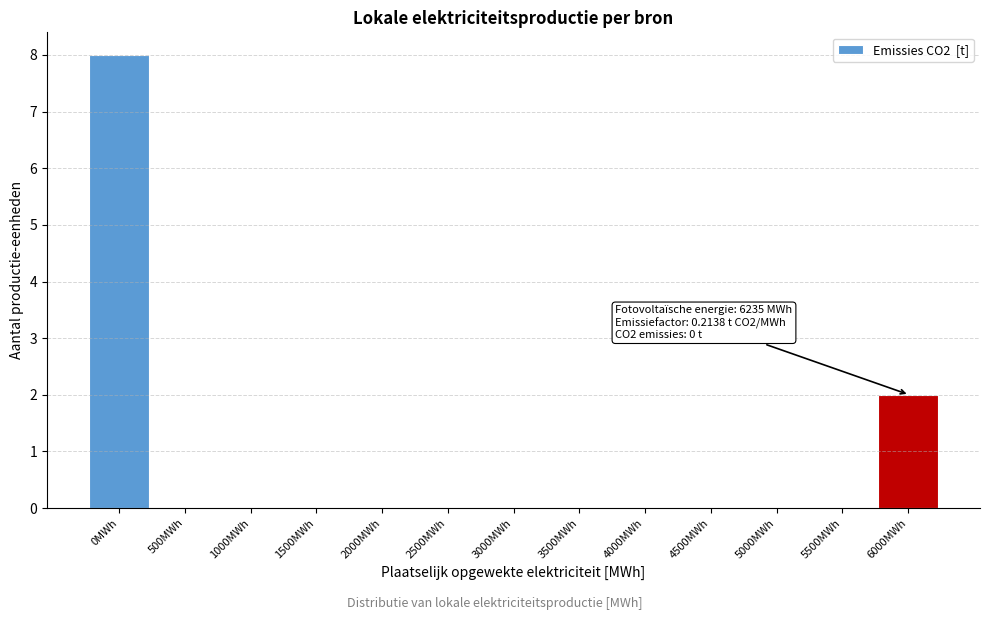

Reading left to right, list all the values displayed in this chart.

0MWh=8	500MWh=0	1000MWh=0	1500MWh=0	2000MWh=0	2500MWh=0	3000MWh=0	3500MWh=0	4000MWh=0	4500MWh=0	5000MWh=0	5500MWh=0	6000MWh=2